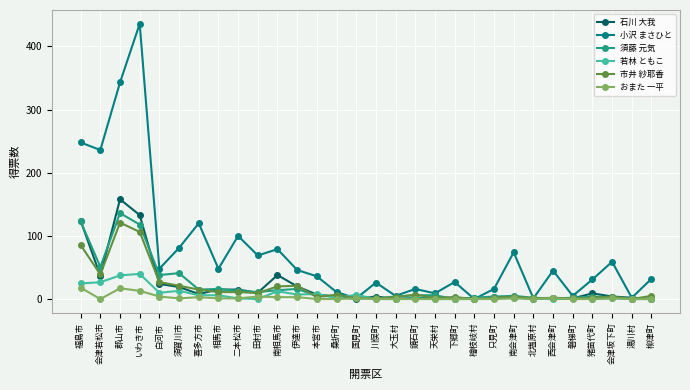

At which category does 市井 紗耶香 reach its first local peak?

郡山市